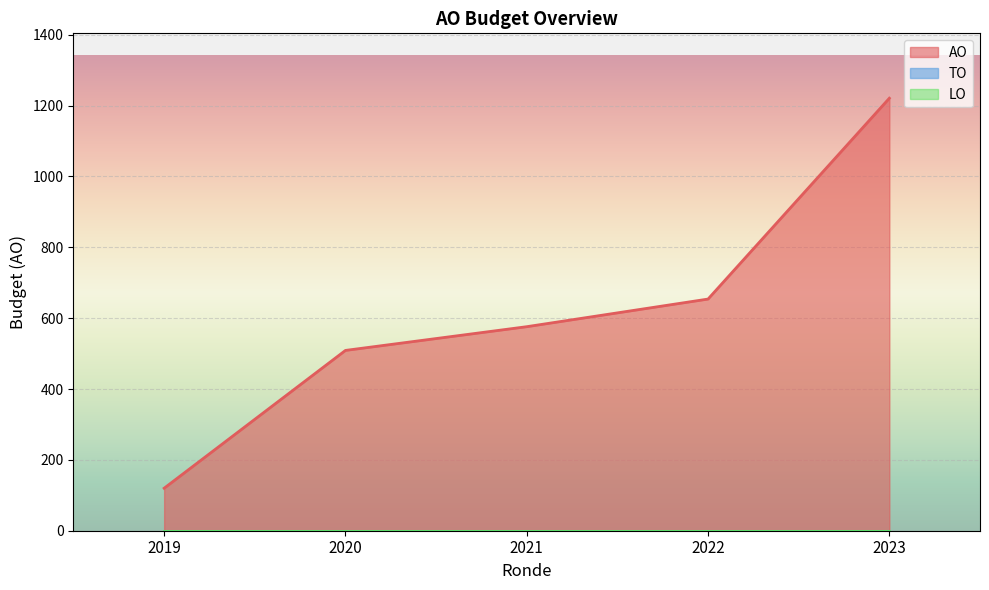

Does the chart display data point markers on the line(s)?

No